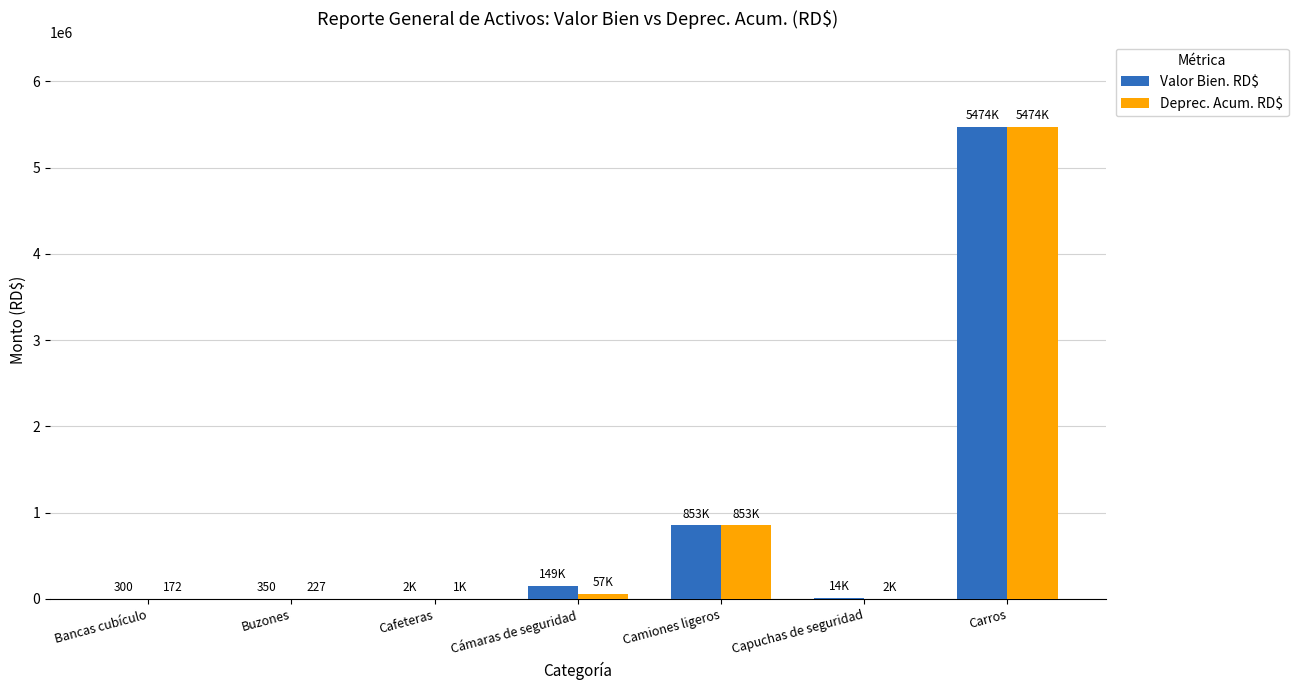

What is the greatest value displayed?

5474215.3